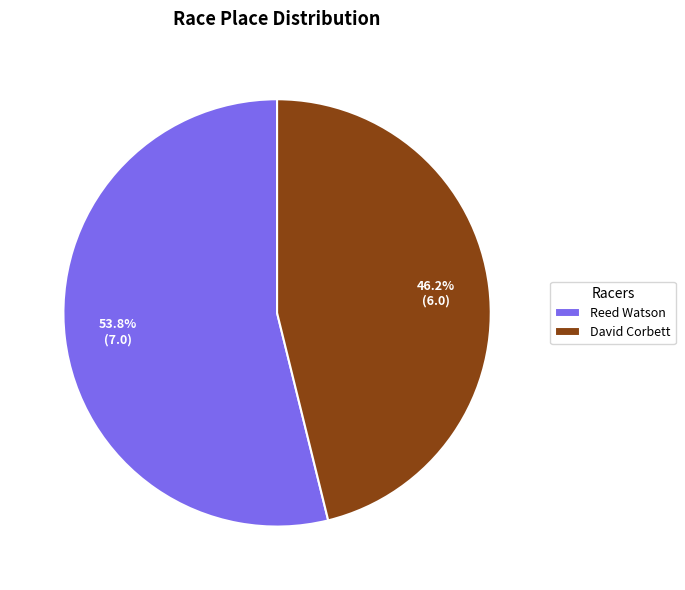

True or false: David Corbett accounts for 60% of the total.

False